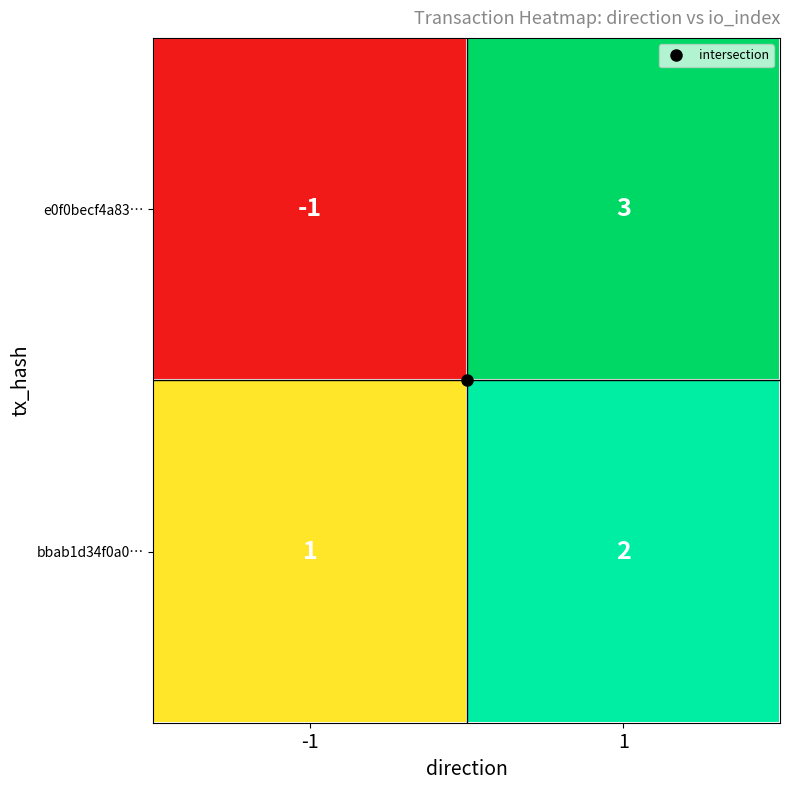

Between -1 and 1, which series saw the biggest shift?

e0f0becf4a83…